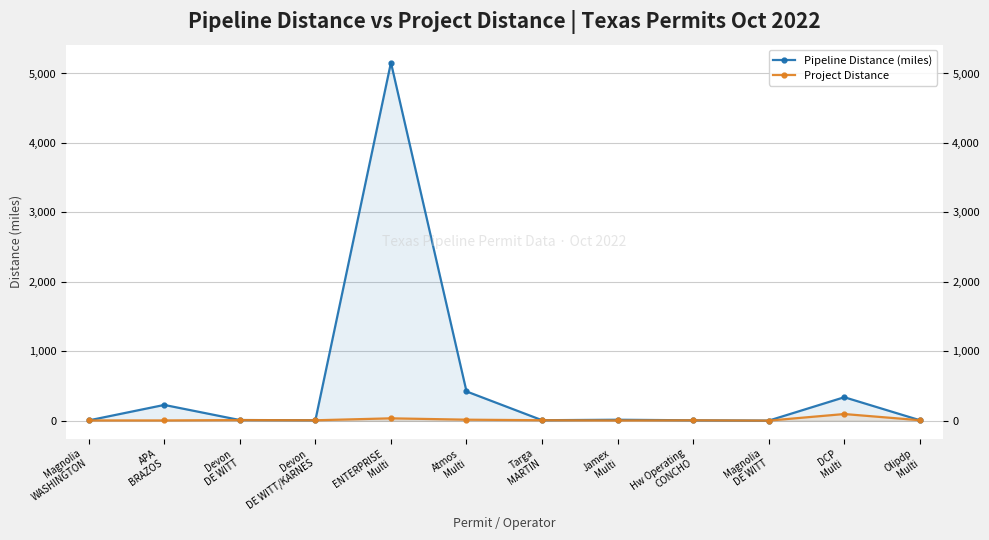

How many lines are shown in the chart?

2